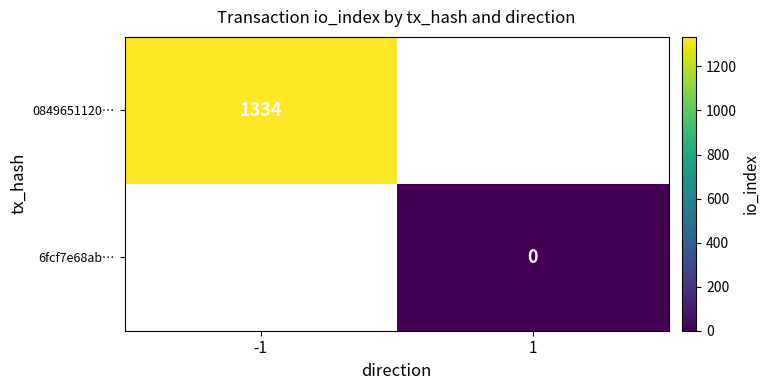

The 0849651120… series shows 1996 at -1. True or false?

False